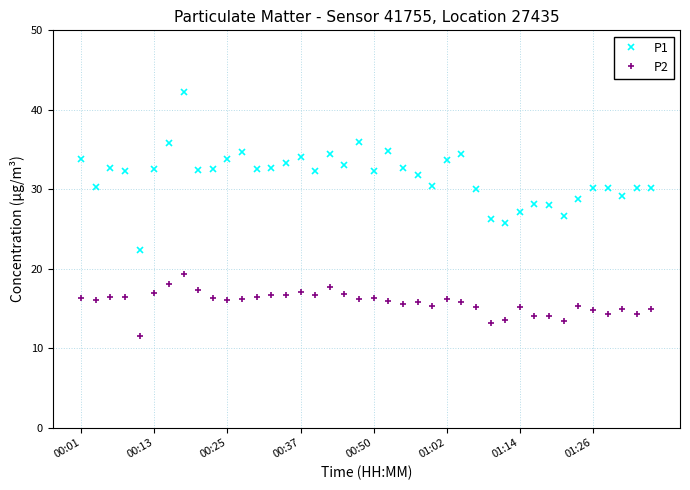

True or false: P2 and P1 cross at least once.

False